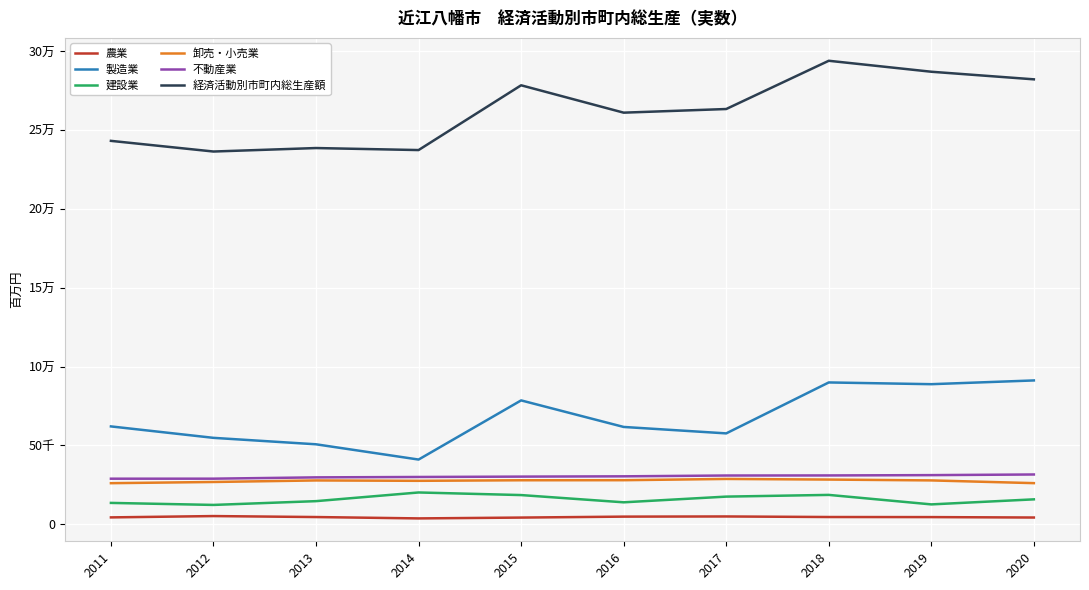

What is the sum of all 卸売・小売業 values?

274089